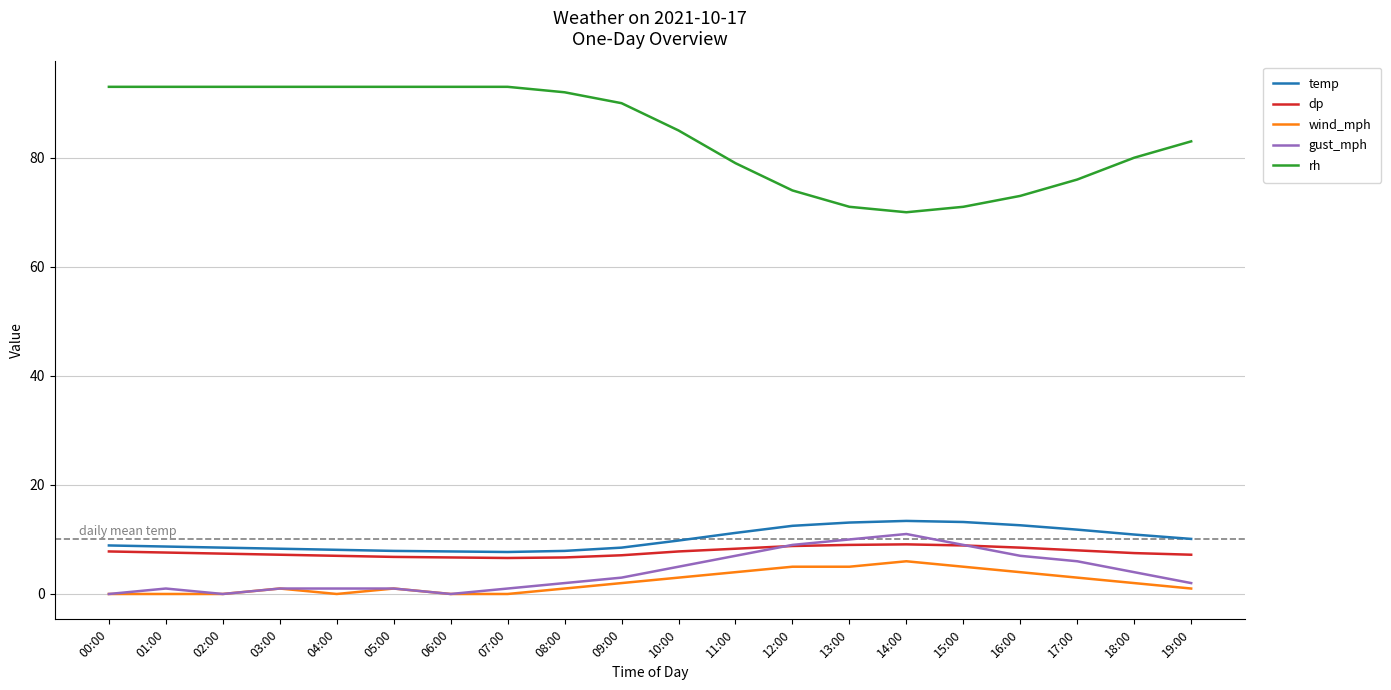

What are all the series names shown in the legend?

temp, dp, wind_mph, gust_mph, rh